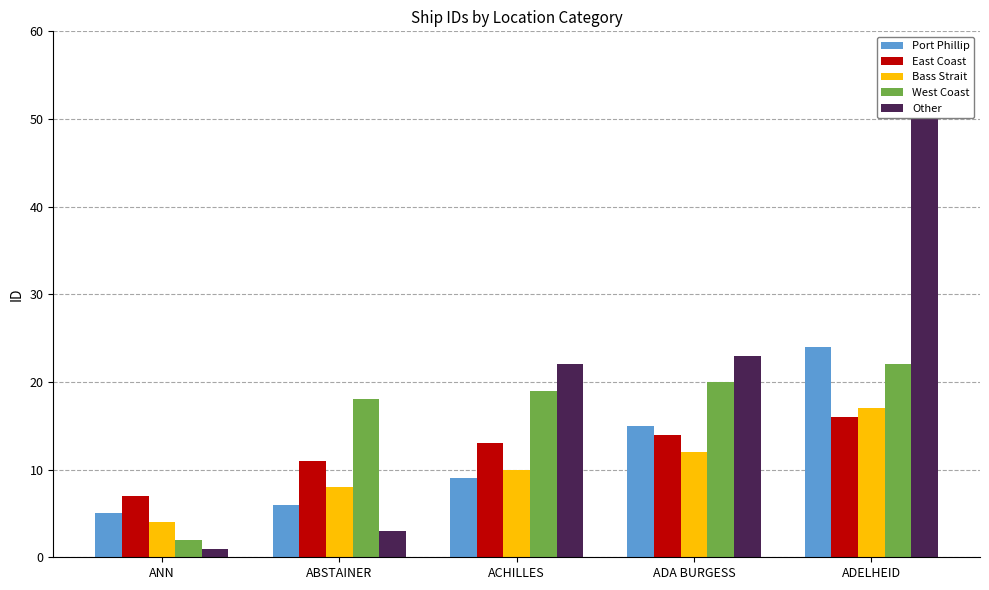

How many bars are there in total?

25